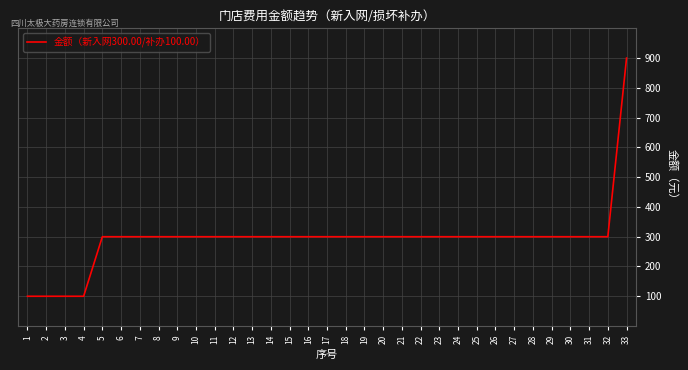

Which category has the highest value across all series?

33